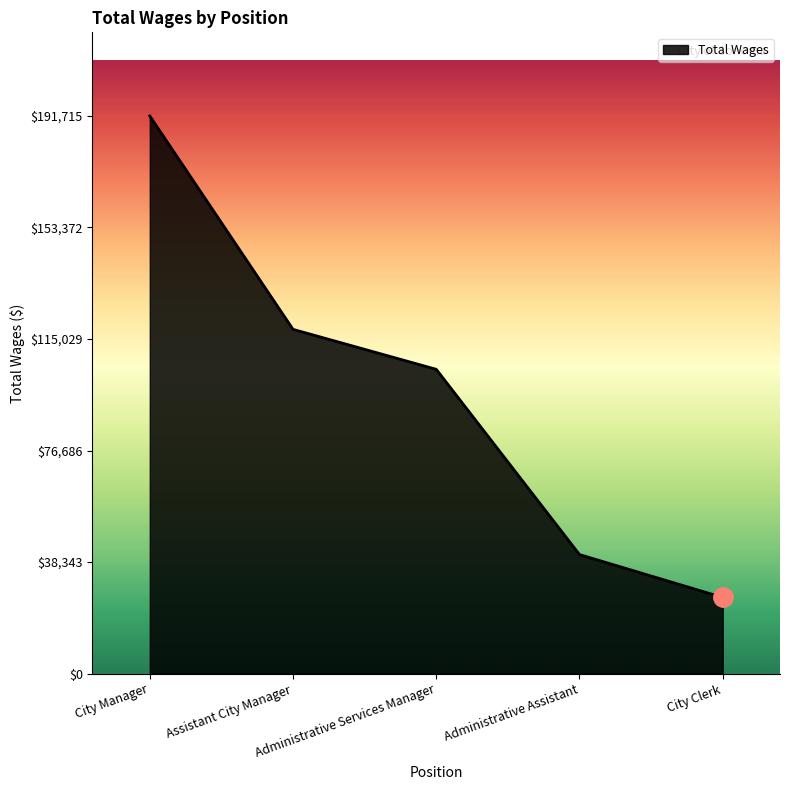

Reading right to left, transcribe all the data shown in this chart.

City Clerk=26174	Administrative Assistant=40916	Administrative Services Manager=104611	Assistant City Manager=118347	City Manager=191715